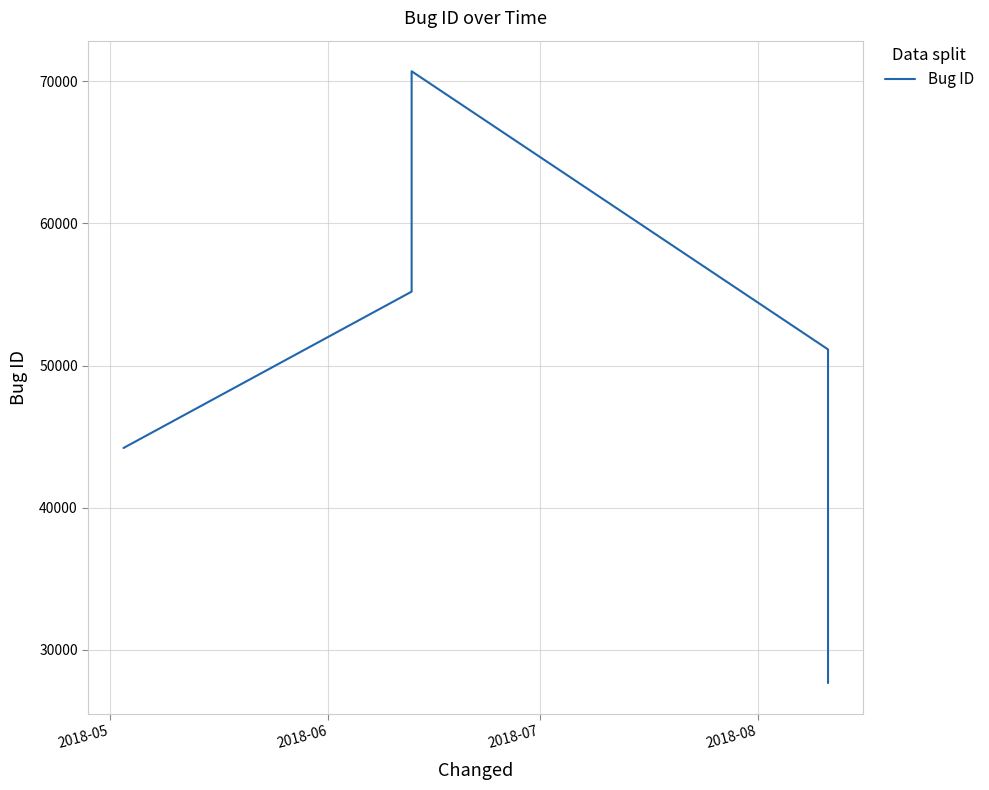

True or false: the data has more than 1 interior local peaks.

False